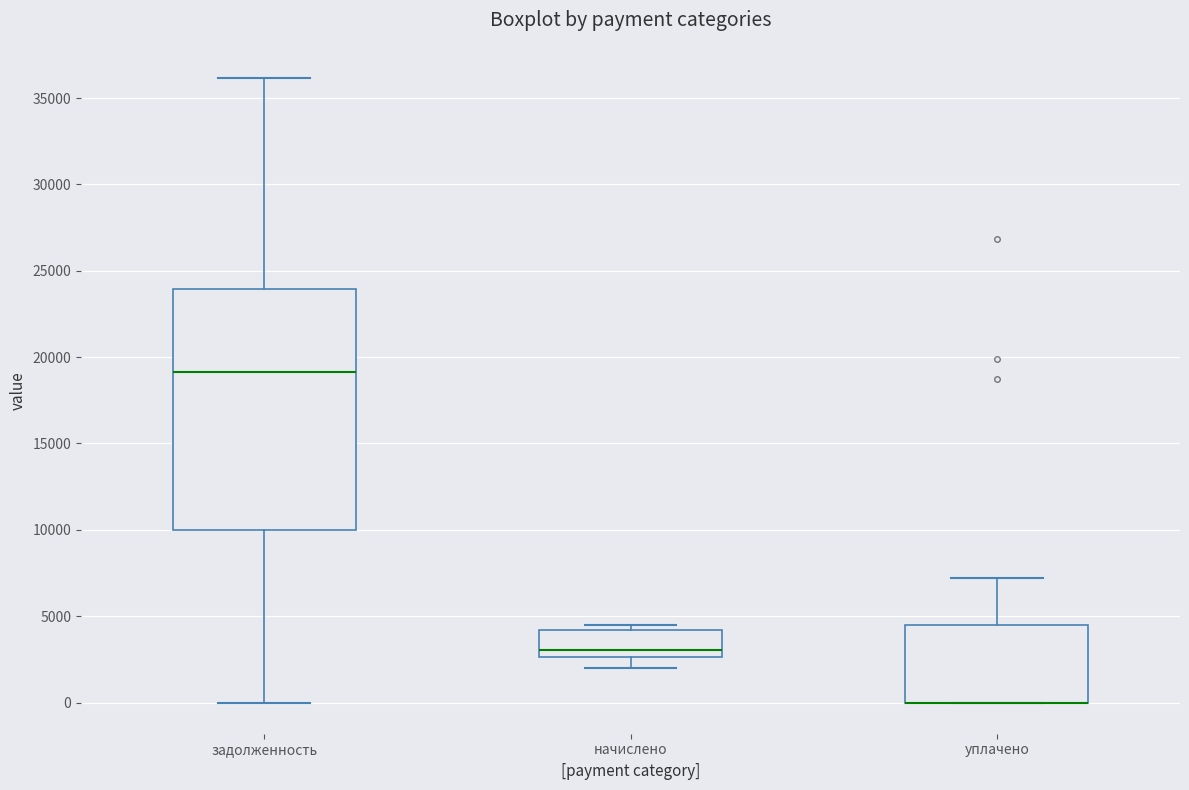

Reading left to right, transcribe this box plot: for each box, give where its median line is, the range the box spans, and where its two whiskers end, as read against the y-axis. The values are not printed on the chart, so give them approximately, as read against the axis.

задолженность: median 19000, box 10000 to 24000, whiskers 0 to 36000
начислено: median 3000, box 2500 to 4000, whiskers 2000 to 4500
уплачено: median 0 (drawn on the box's lower edge), box 0 to 4500, whiskers 0 to 7000